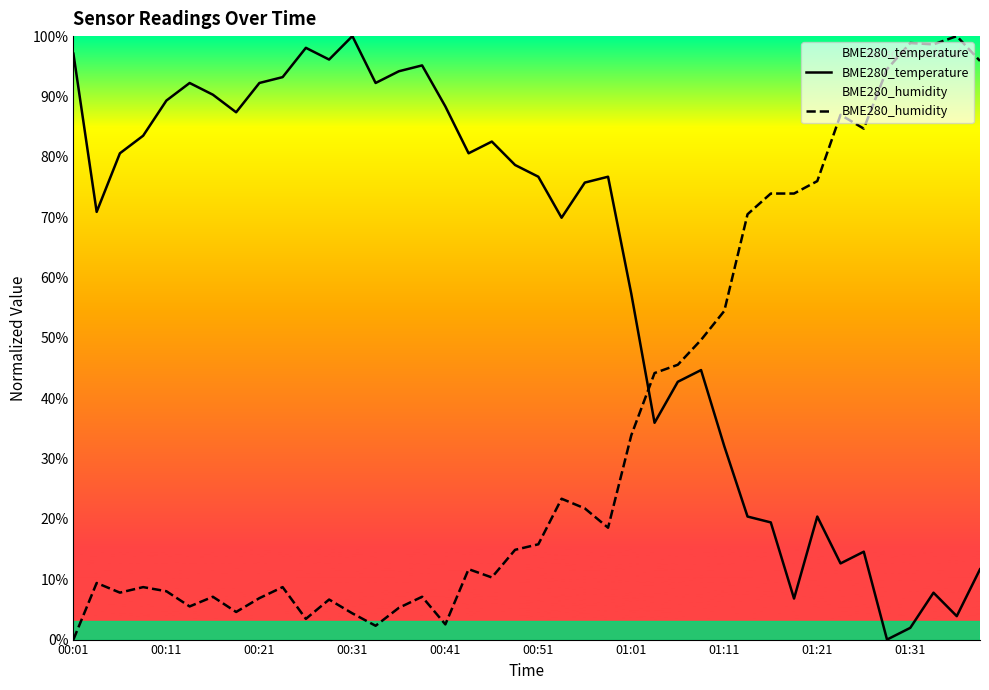

How many intersections are there between BME280_temperature and BME280_humidity?

1